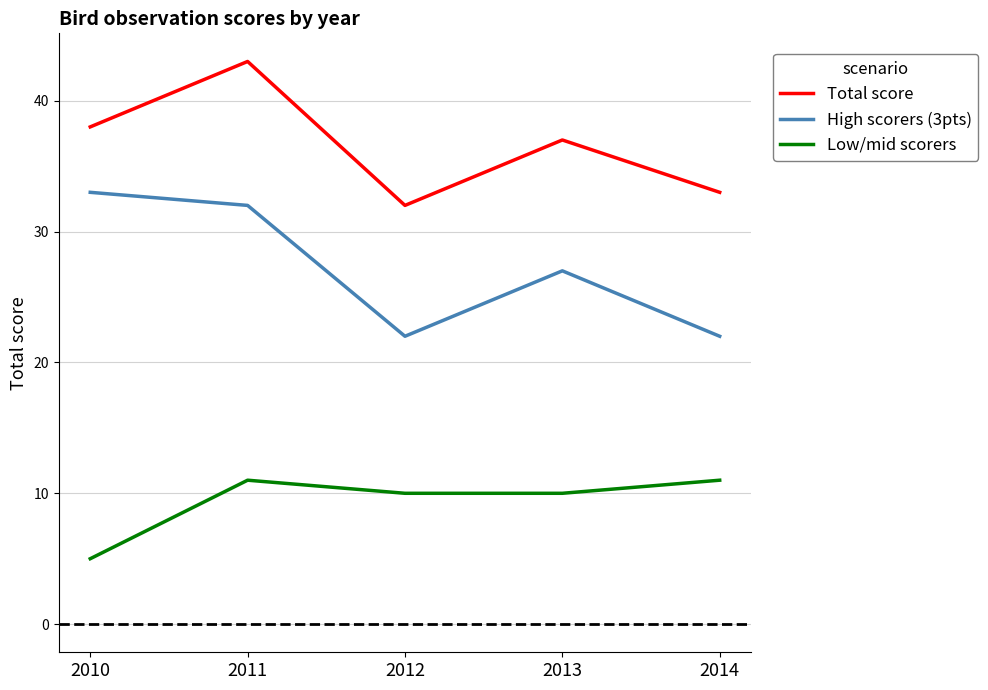

What are all the series names shown in the legend?

Total score, High scorers (3pts), Low/mid scorers